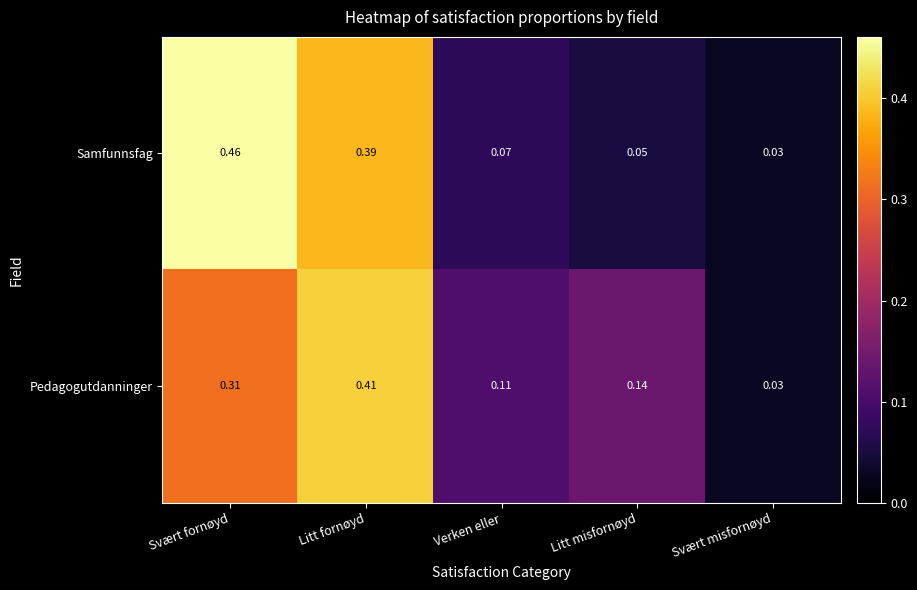

Where is Pedagogutdanninger nearest to the value 0?

Svært misfornøyd